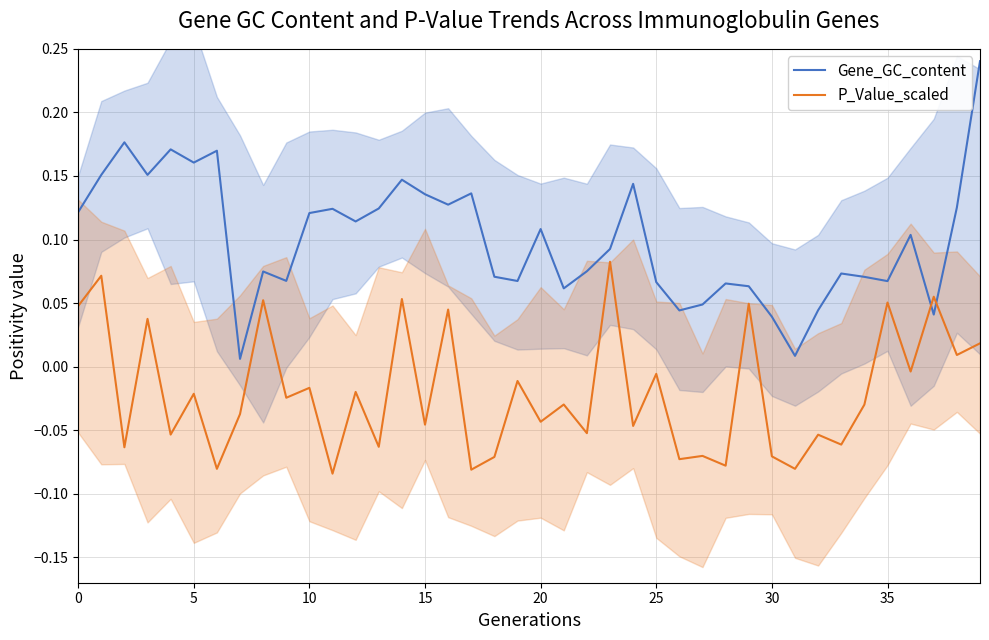

Between which two adjacent categories do Gene_GC_content and P_Value_scaled first intersect?

36 and 37